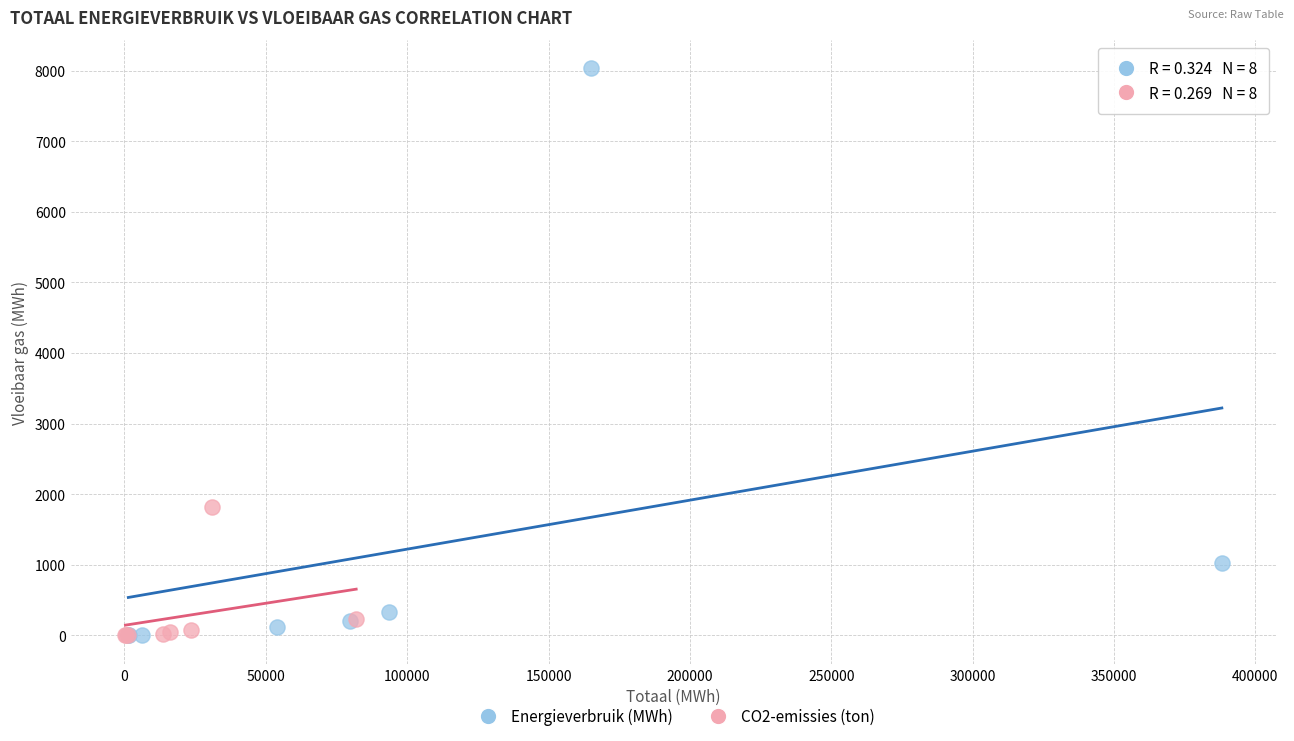

Which series contains the highest Y value?

Energieverbruik (MWh)